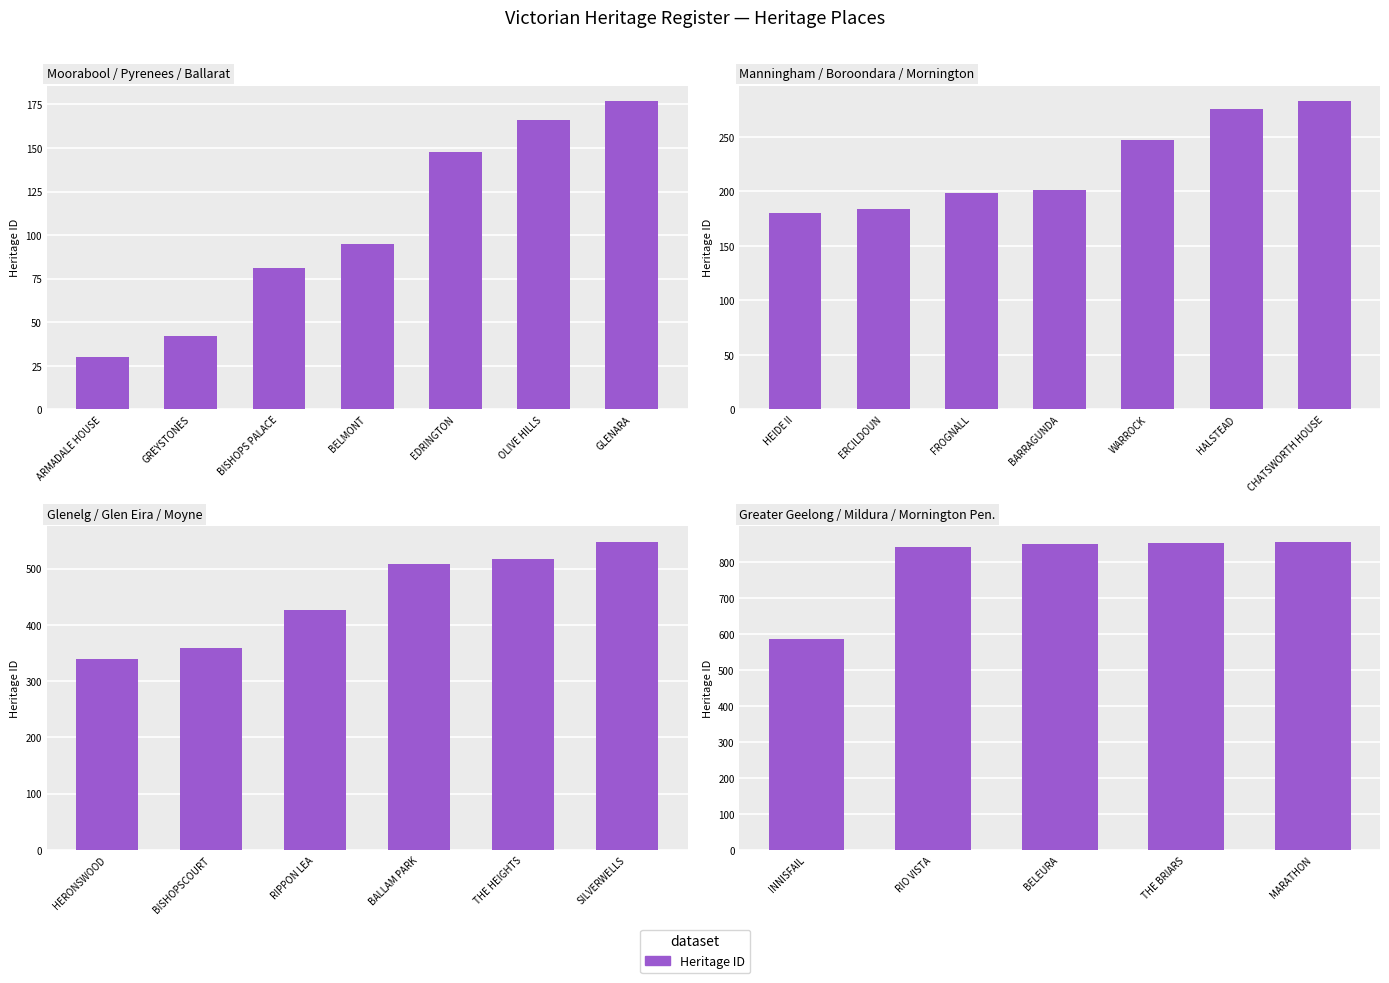

True or false: the data shows 1347 at BELEURA.

False